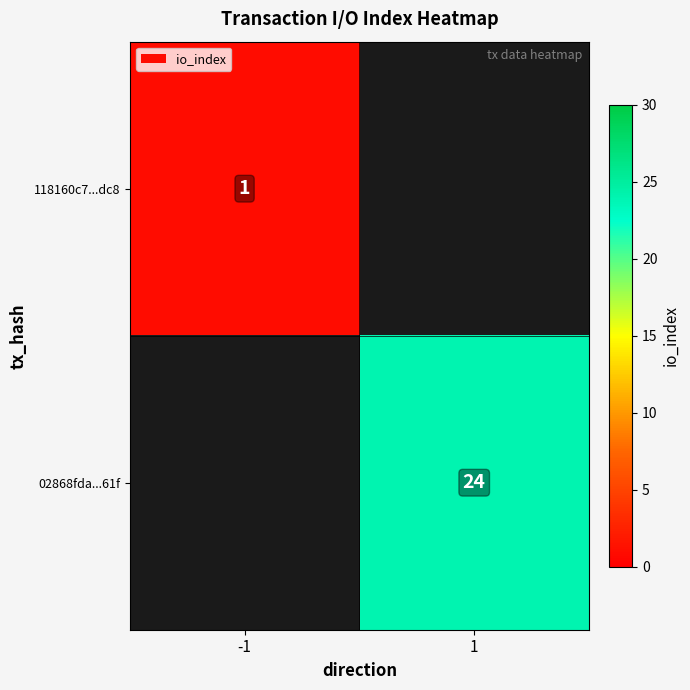

The 02868fda...61f series shows 13 at 1. True or false?

False